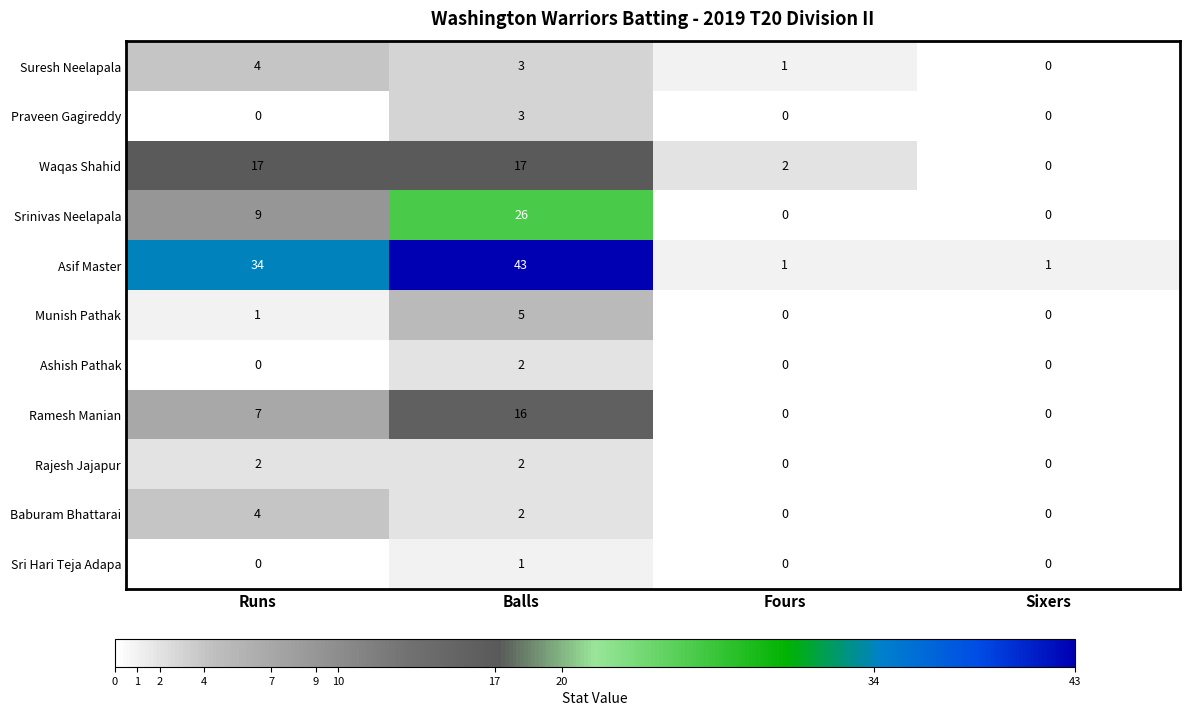

Which series has the widest spread of values?

Asif Master